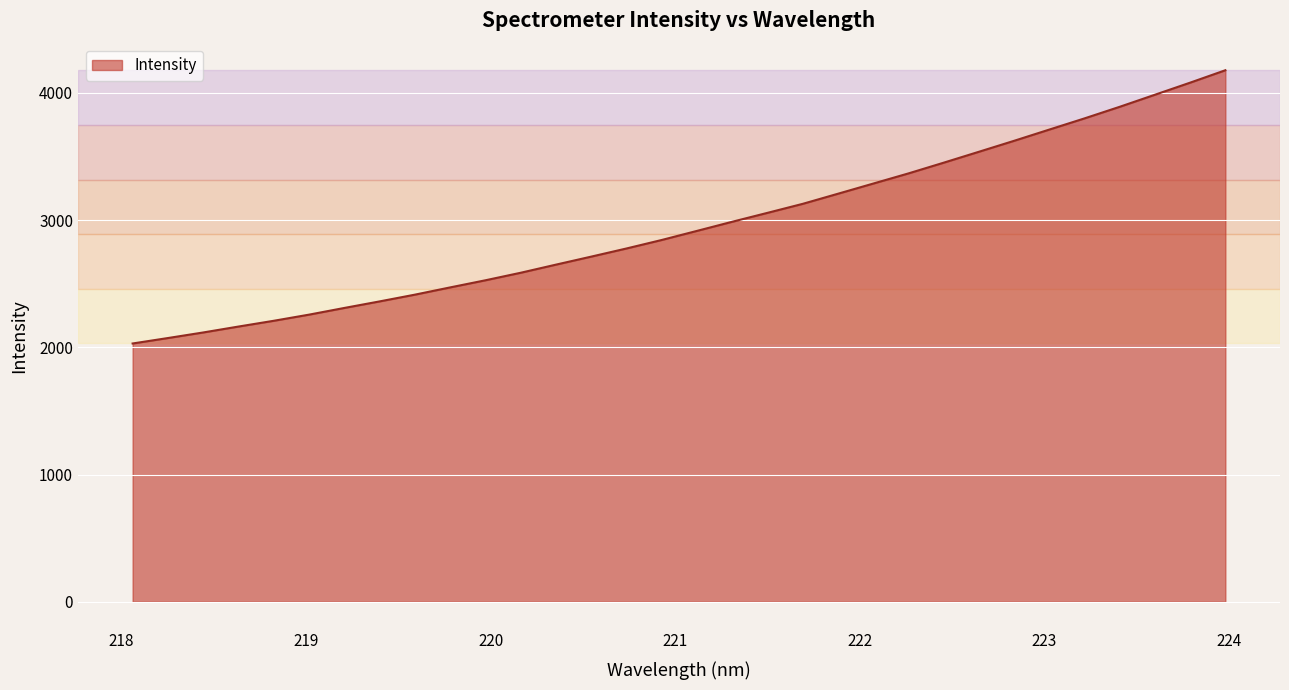

What is the smallest value displayed?

2030.5